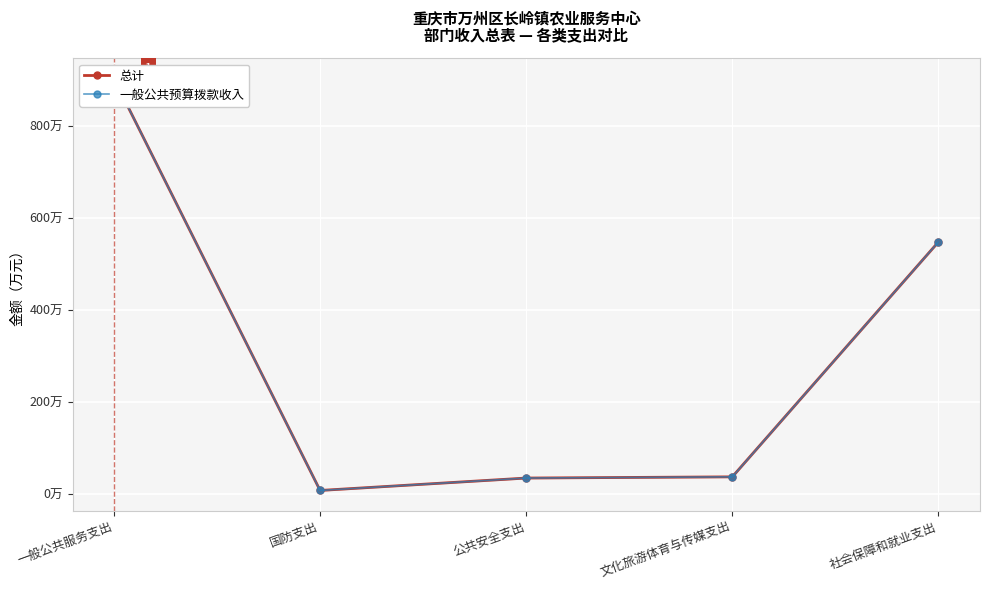

What is the difference between the second highest and second lowest values in the 总计 series?

512.9